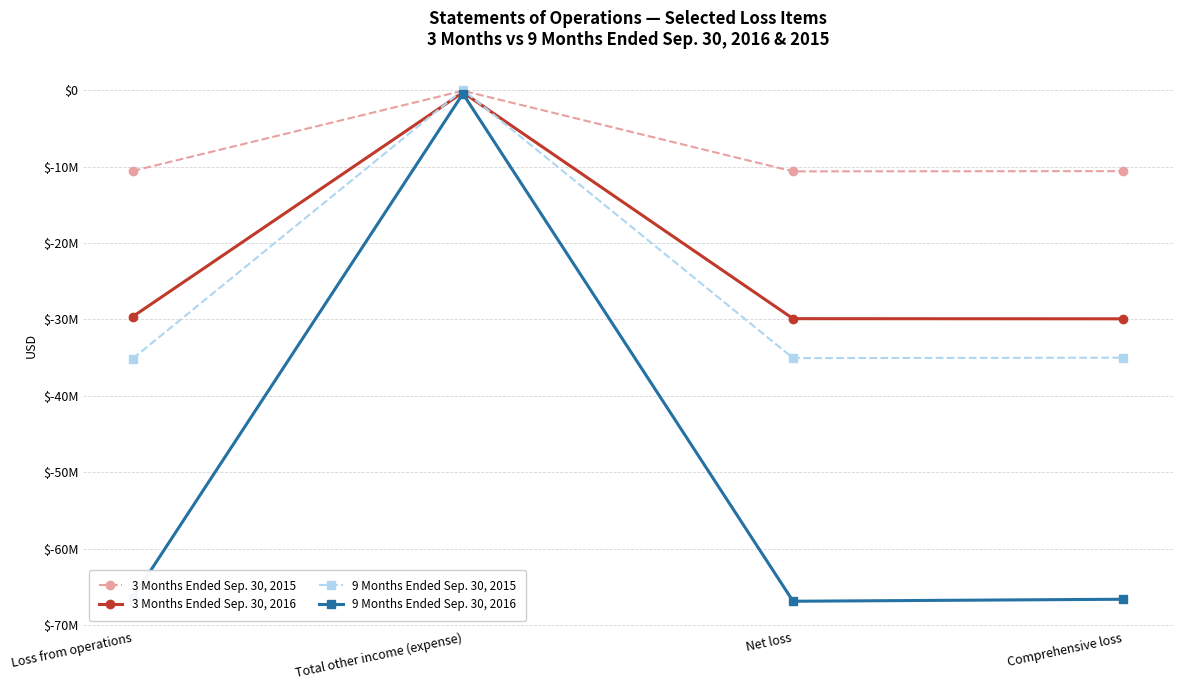

What are all the series names shown in the legend?

3 Months Ended Sep. 30, 2015, 3 Months Ended Sep. 30, 2016, 9 Months Ended Sep. 30, 2015, 9 Months Ended Sep. 30, 2016